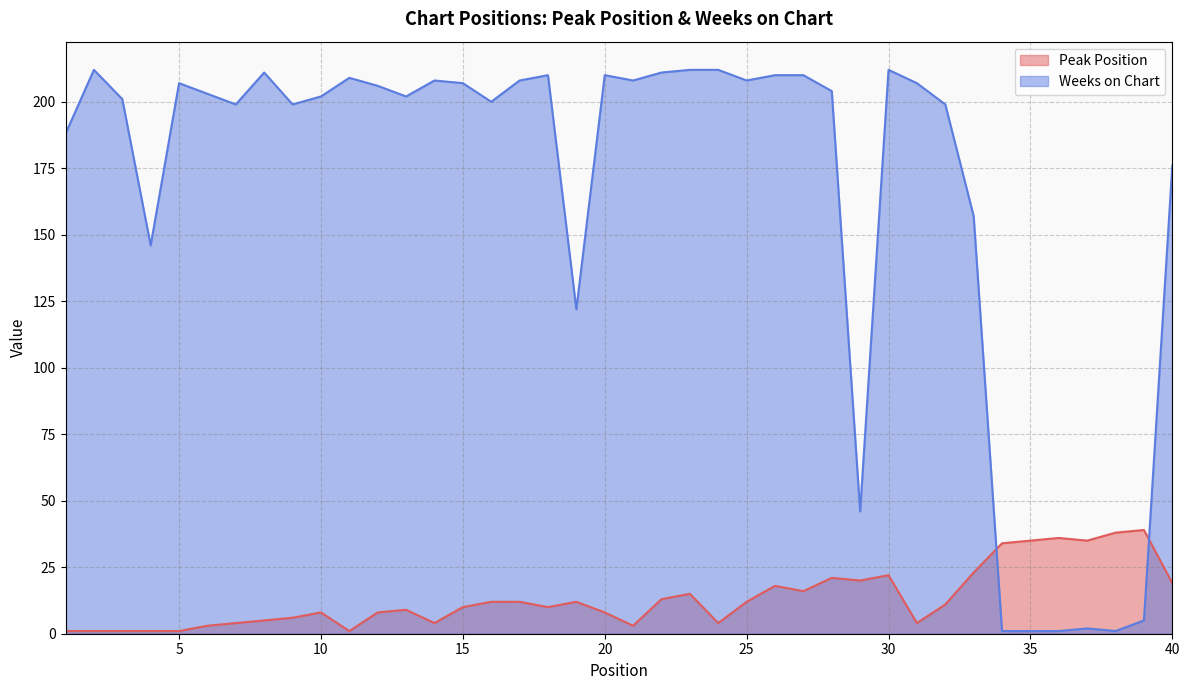

Where is the first local maximum for Weeks on Chart?

2